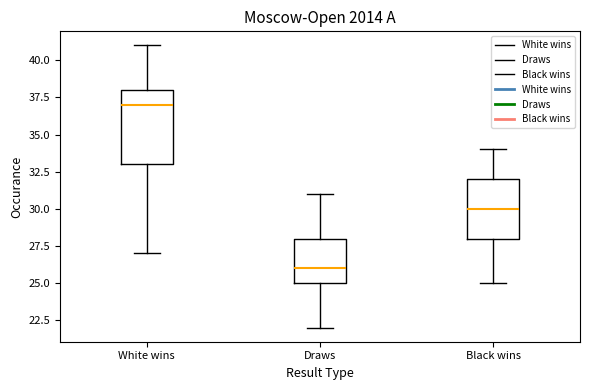

Which box has the lowest median line?

Draws